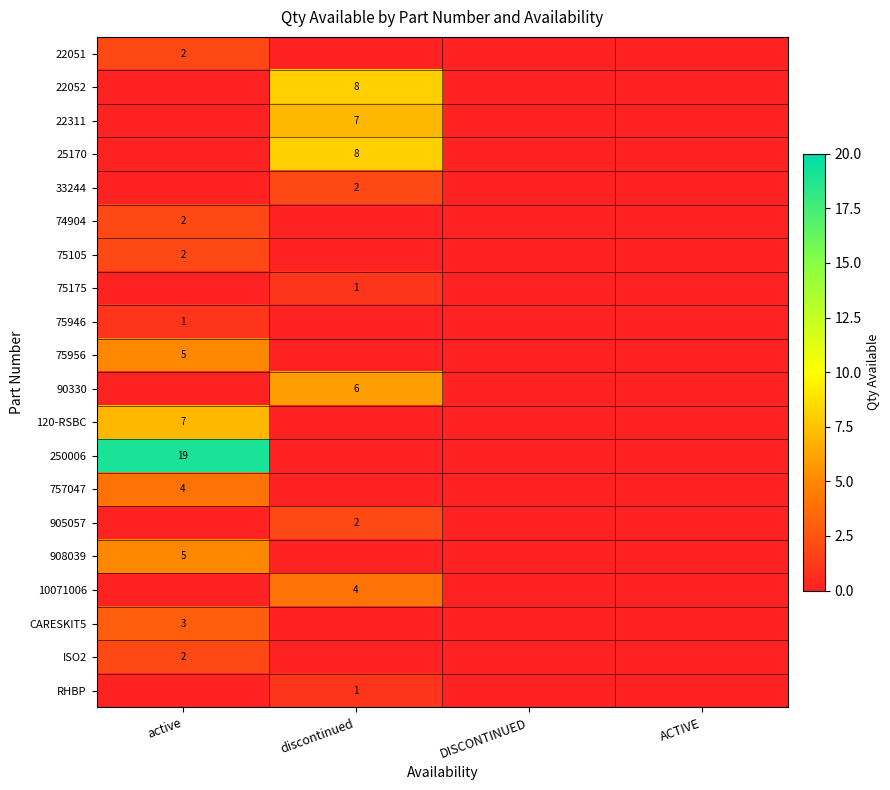

Is it true that 25170 equals 4 at discontinued?

False